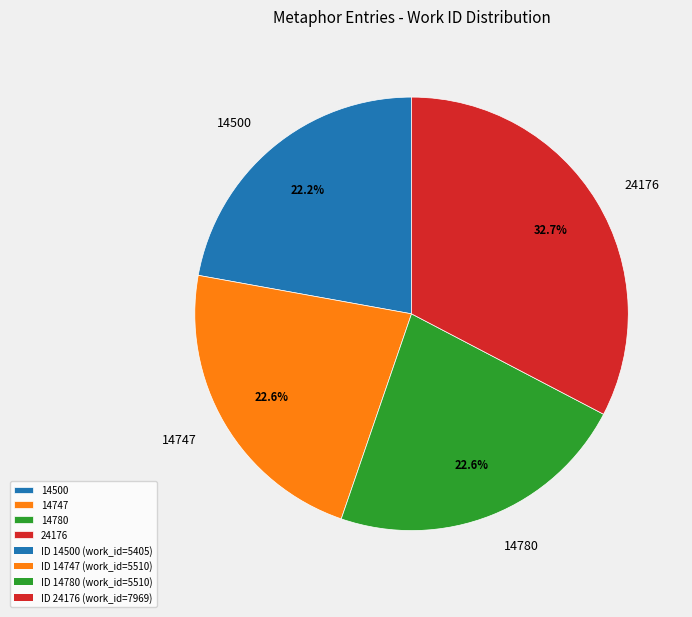

How much of the chart is everything except 14780?

77.4%